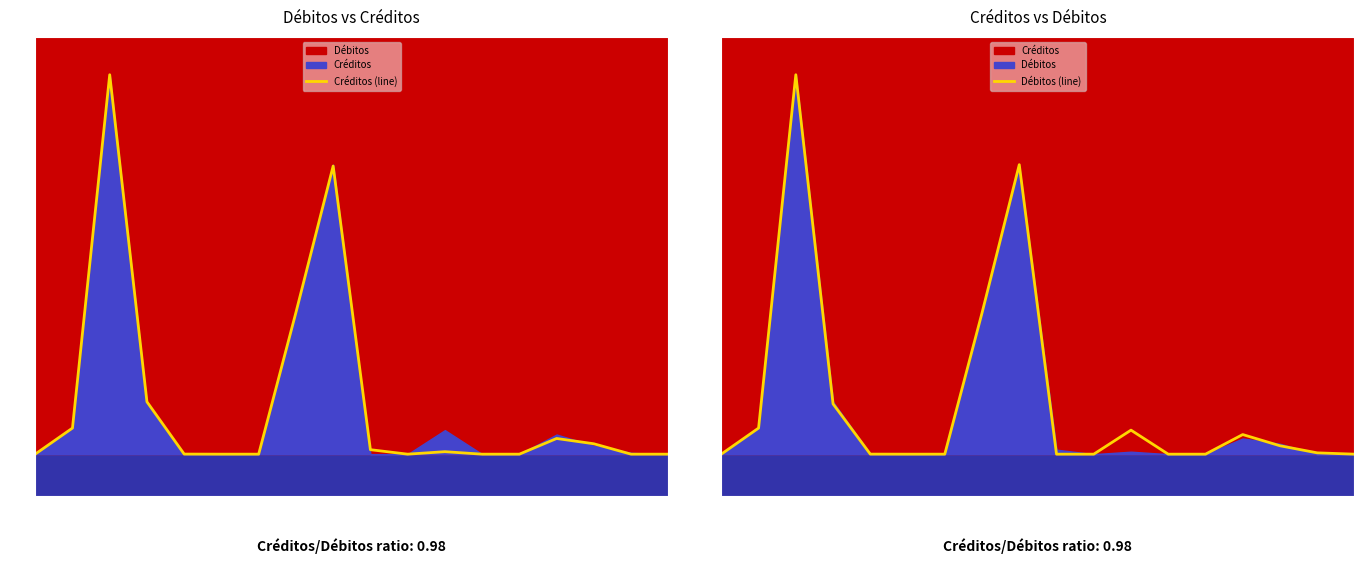

What is the greatest value displayed?

10412824.9